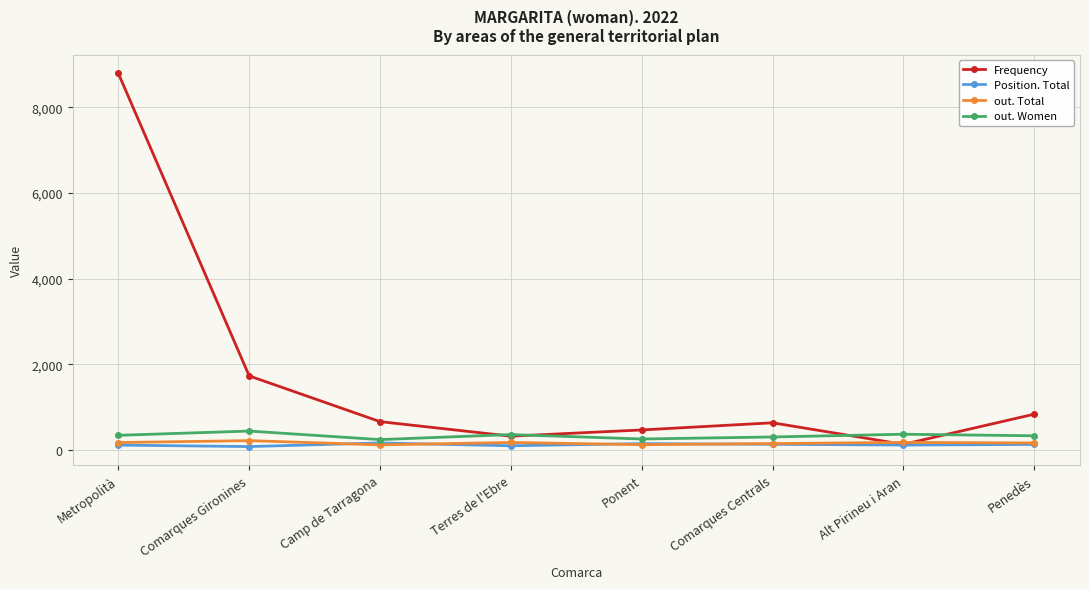

What is the minimum value shown in the chart?

84